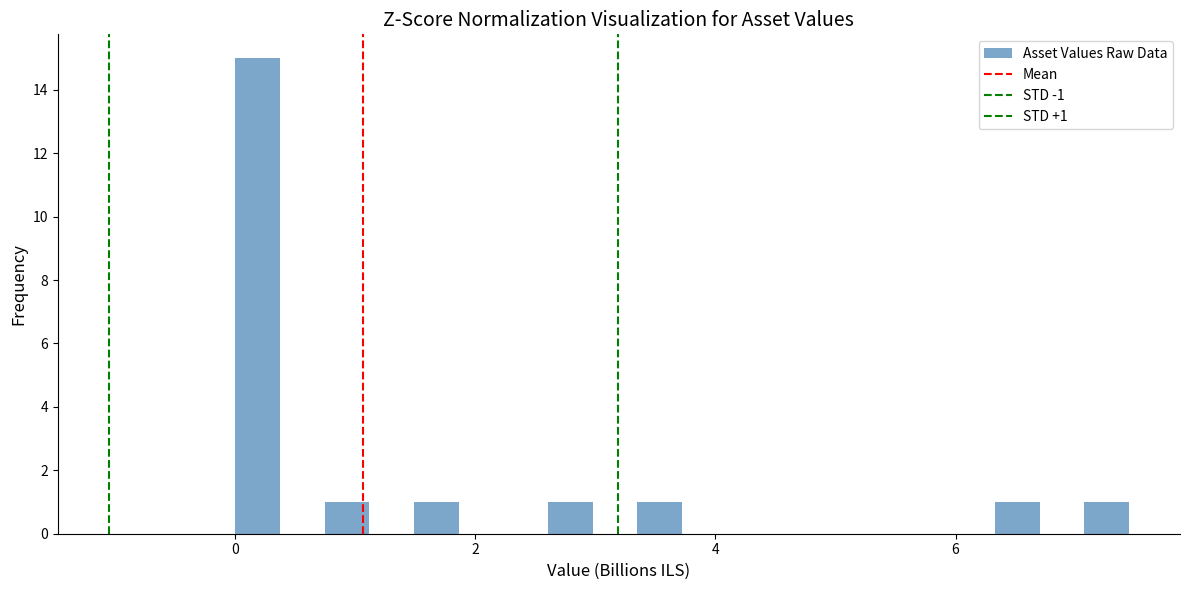

Read against the x-axis, roughly where is the centre of the tallest bar?

0.2